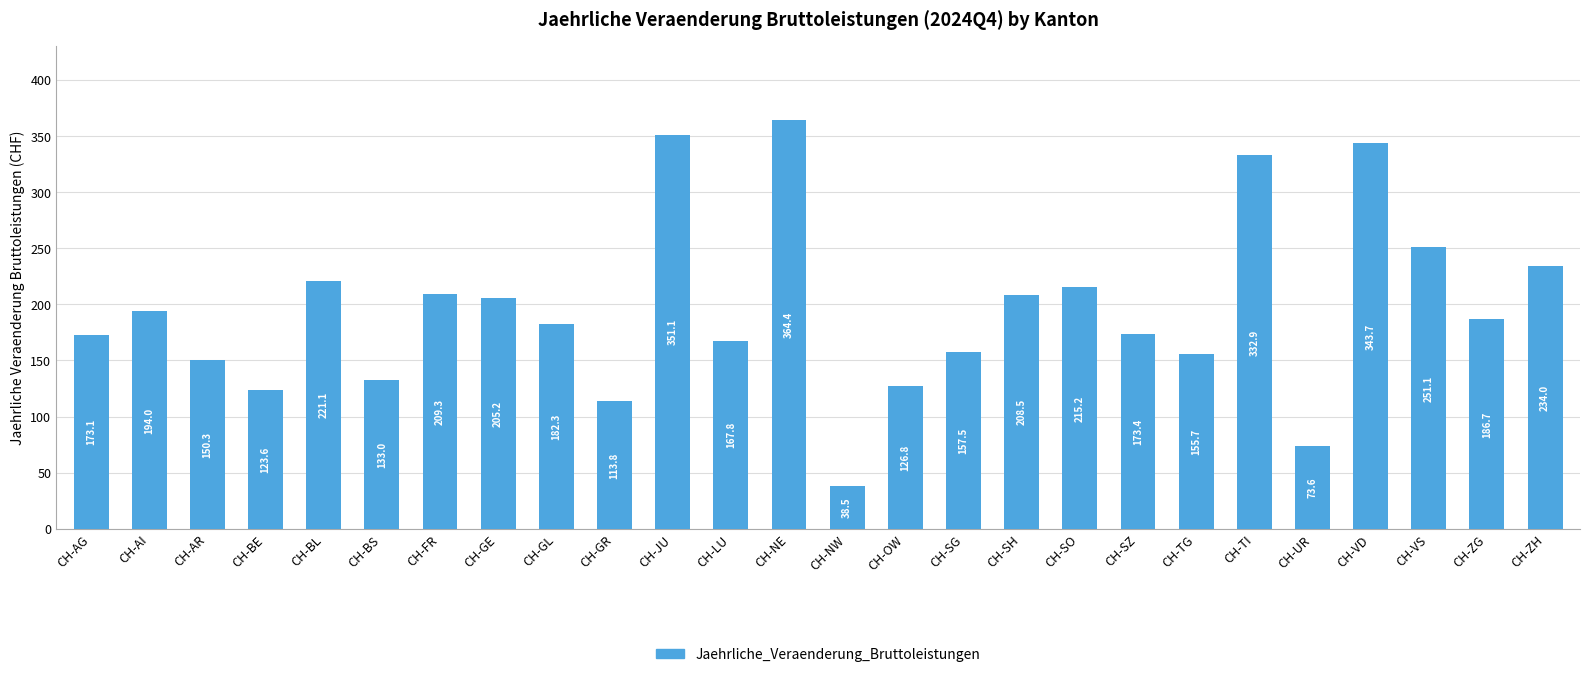

Which label corresponds to the smallest value in the chart?

CH-NW